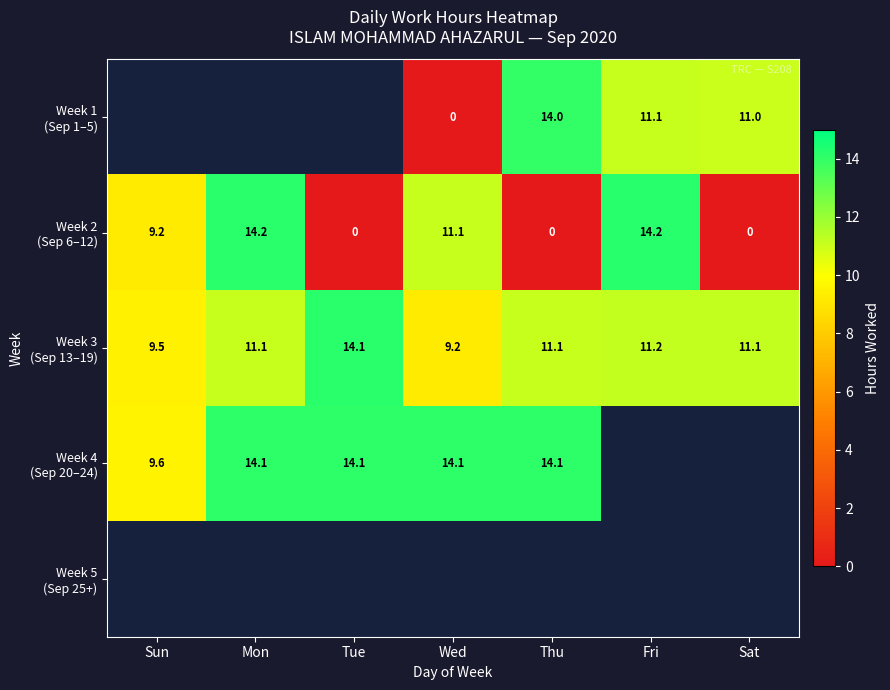

Between Mon and Sat, which series saw the biggest shift?

Week 2 (Sep 6–12)